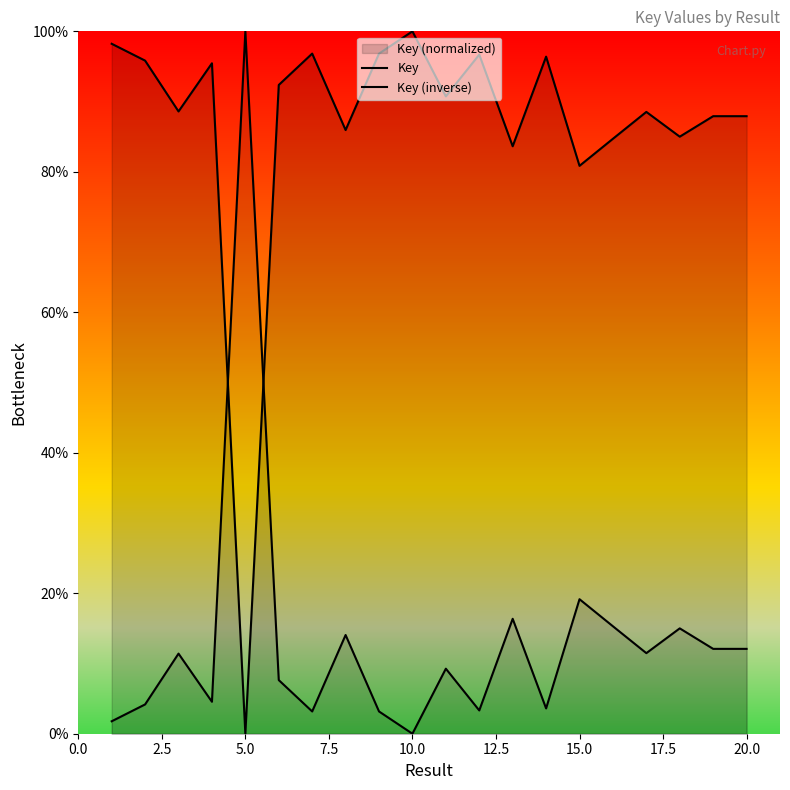

Is the value of Key (inverse) at 5.0 greater than the value of Key at 17.5?

No